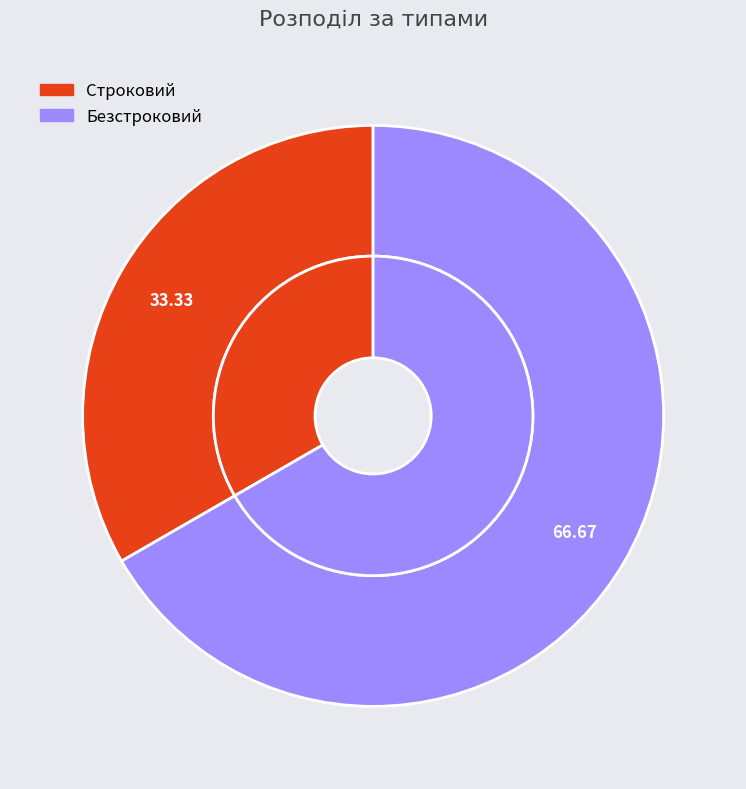

Which category has the biggest portion of the pie?

Безстроковий